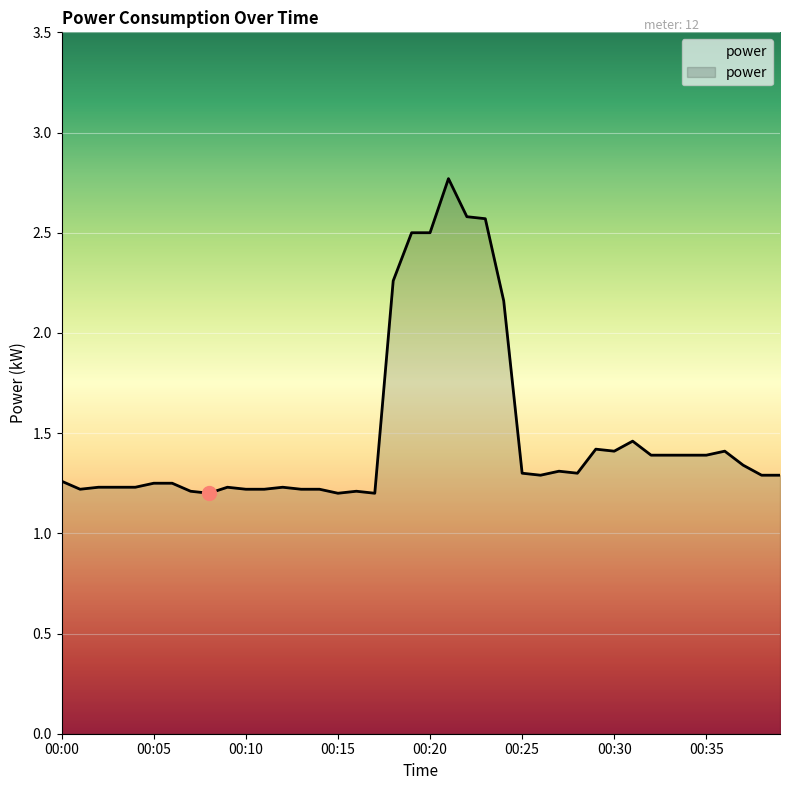

What is the maximum value shown in the chart?

2.8